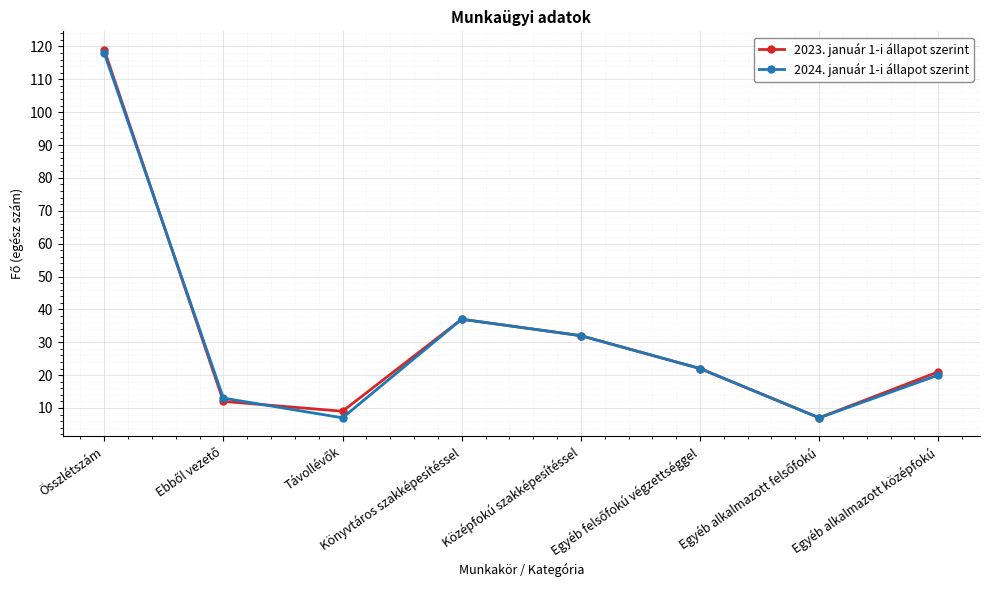

Is it true that 2024. január 1-i állapot szerint equals 32 at Középfokú szakképesítéssel?

True